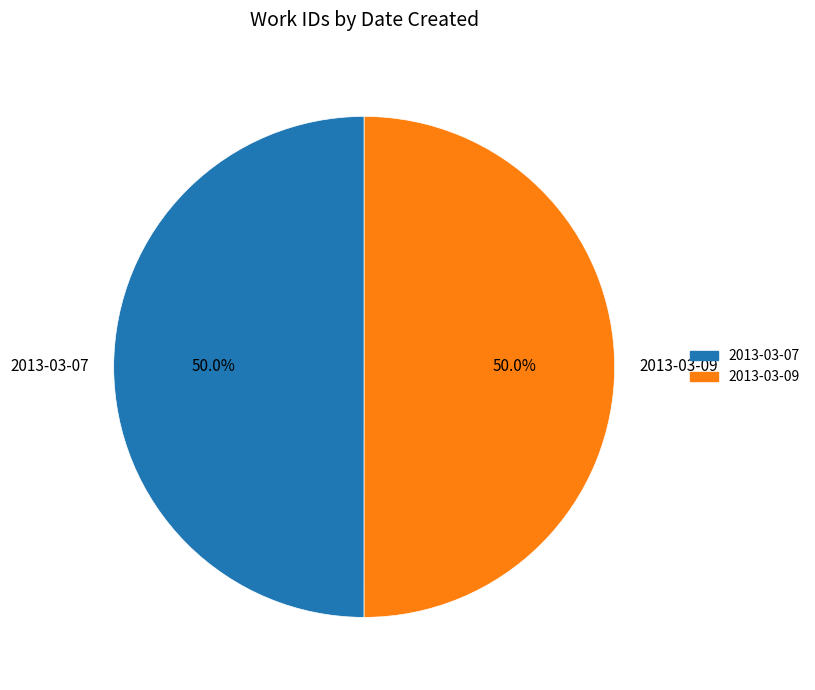

To the nearest percent, what portion does 2013-03-09 represent?

50%